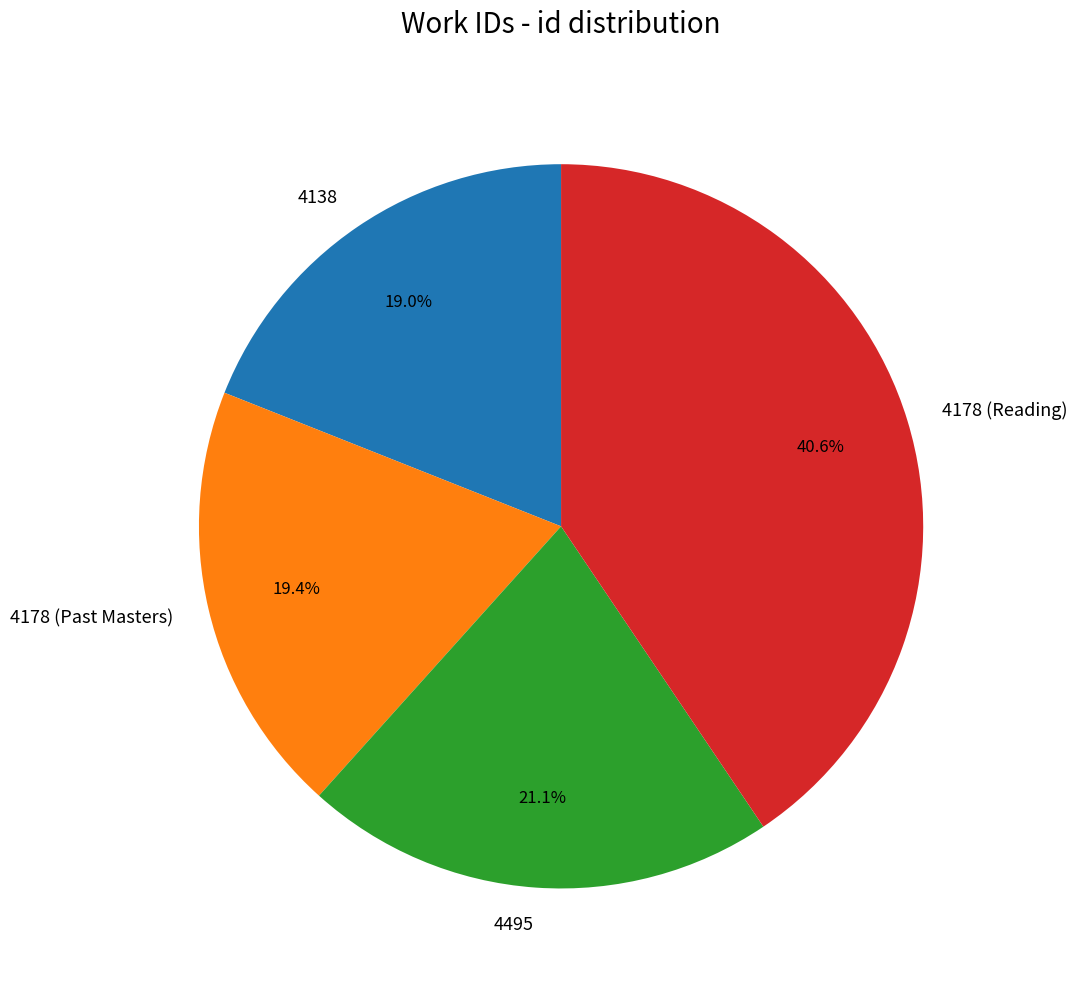

To the nearest percent, what portion does 4178 (Reading) represent?

41%